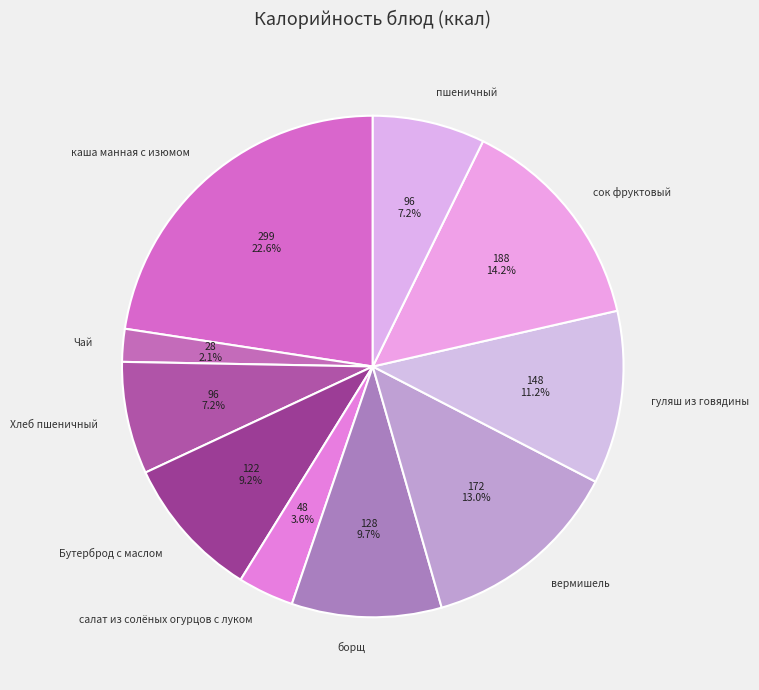

What percentage is NOT represented by борщ?

90.3%